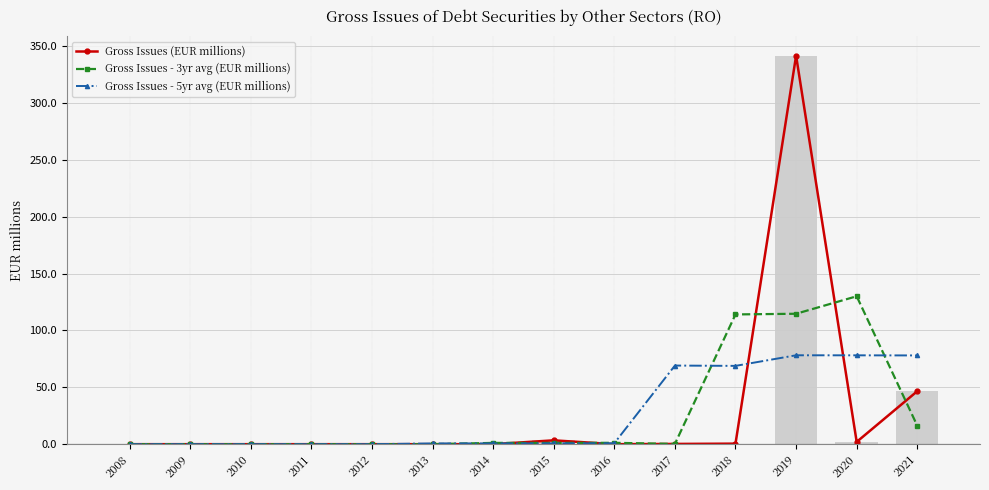

At how many categories does at least one series exceed 236?

1